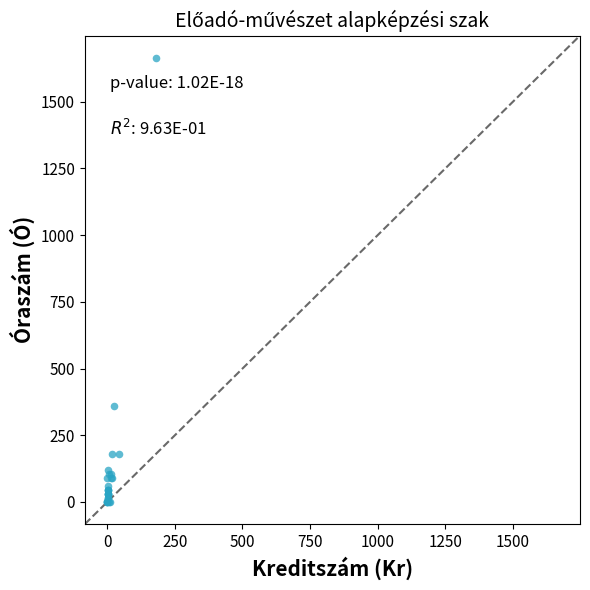

What Y value in the scatter plot is closest to 832?

360